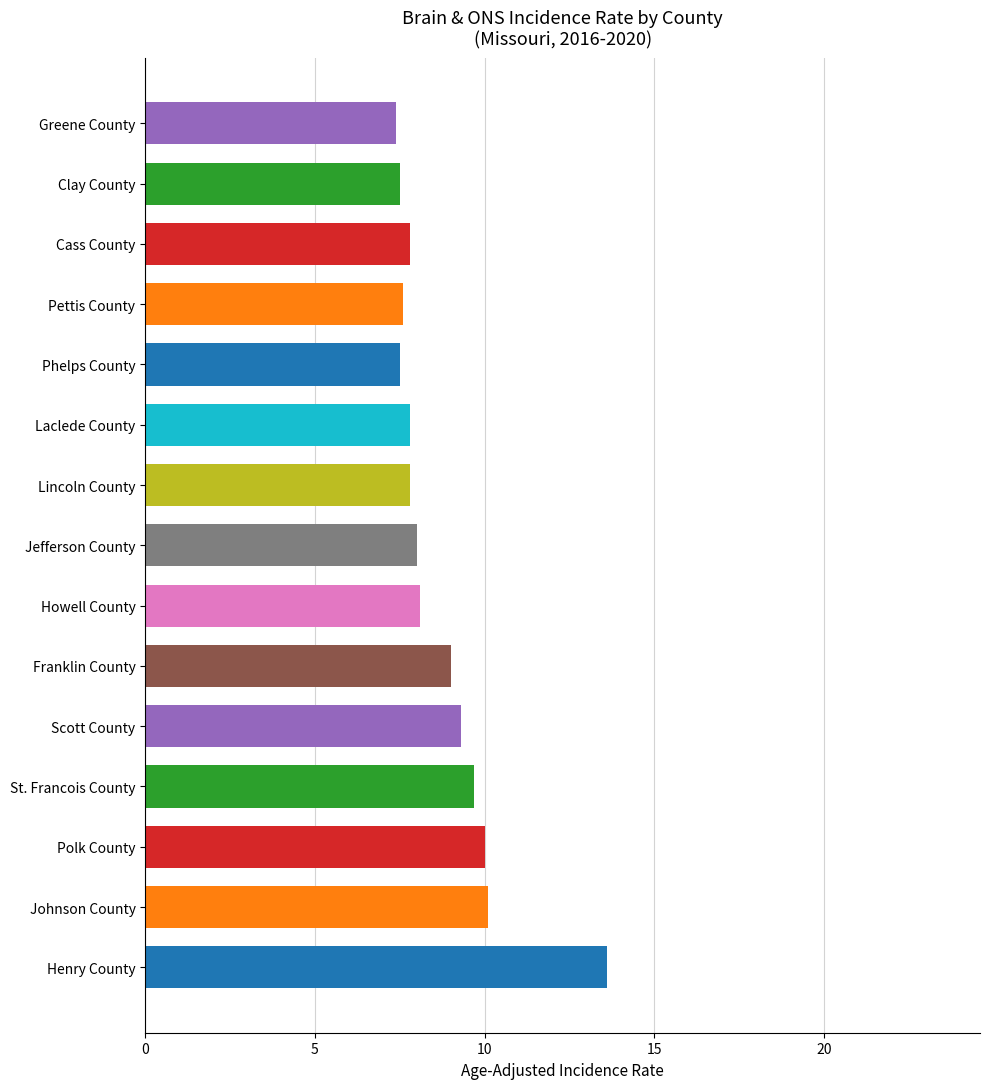

What is the change in value from Scott County to Greene County?

-1.9